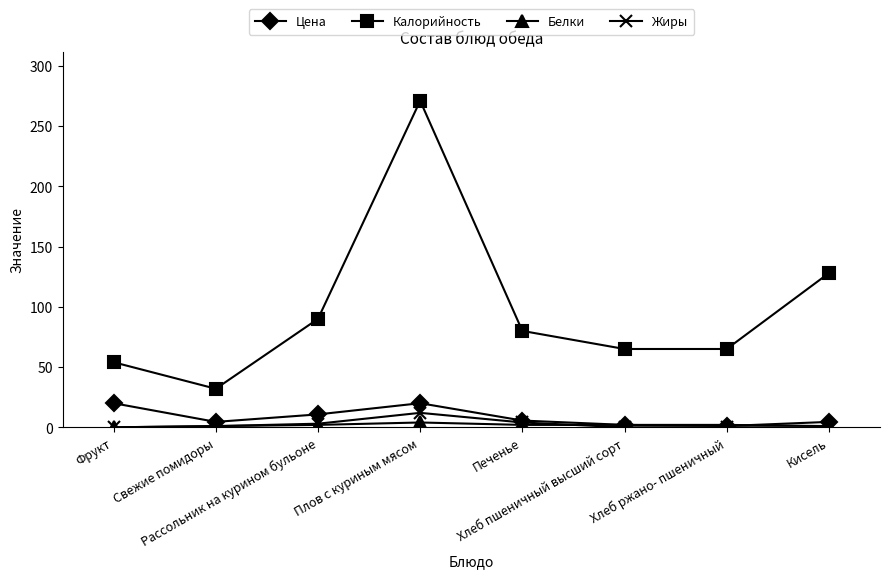

Rank the series at Плов с куриным мясом from lowest to highest value.

Белки, Жиры, Цена, Калорийность